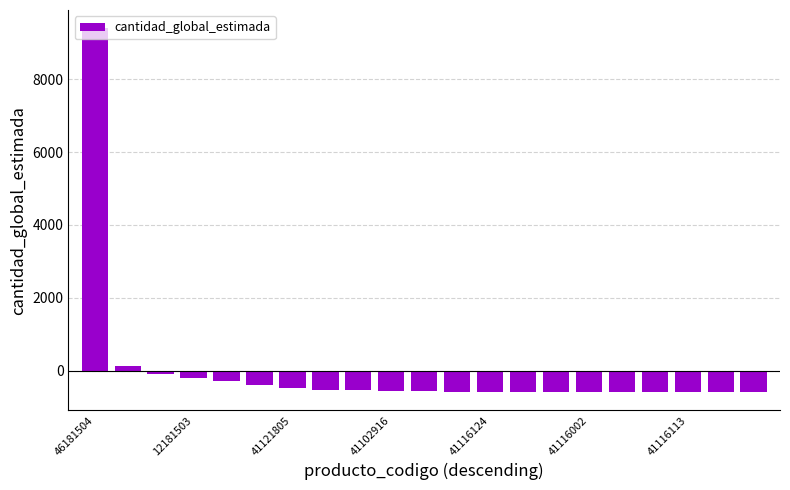

What is the minimum value shown in the chart?

-591.5